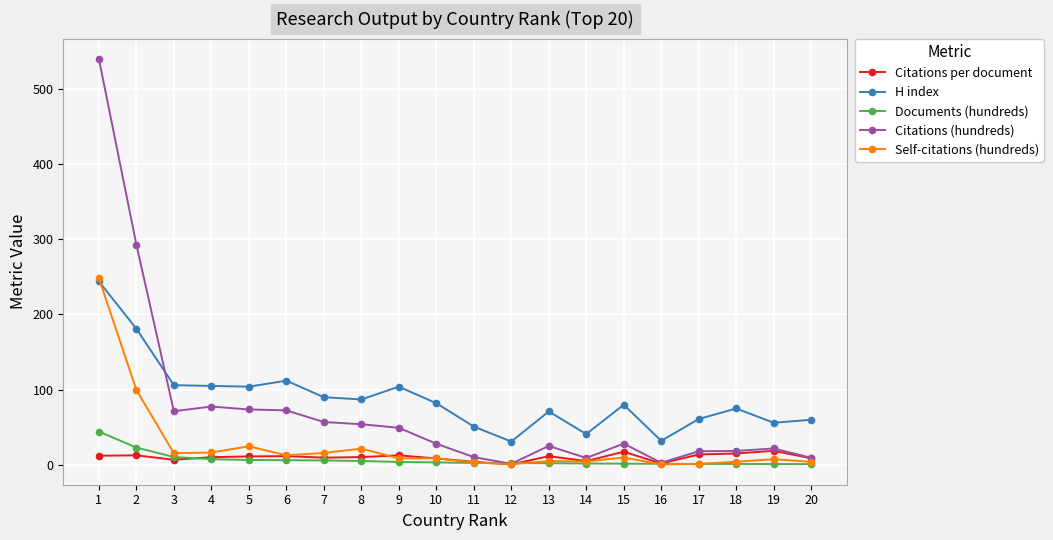

True or false: Self-citations (hundreds) has more than 1 points higher than both neighbors.

True